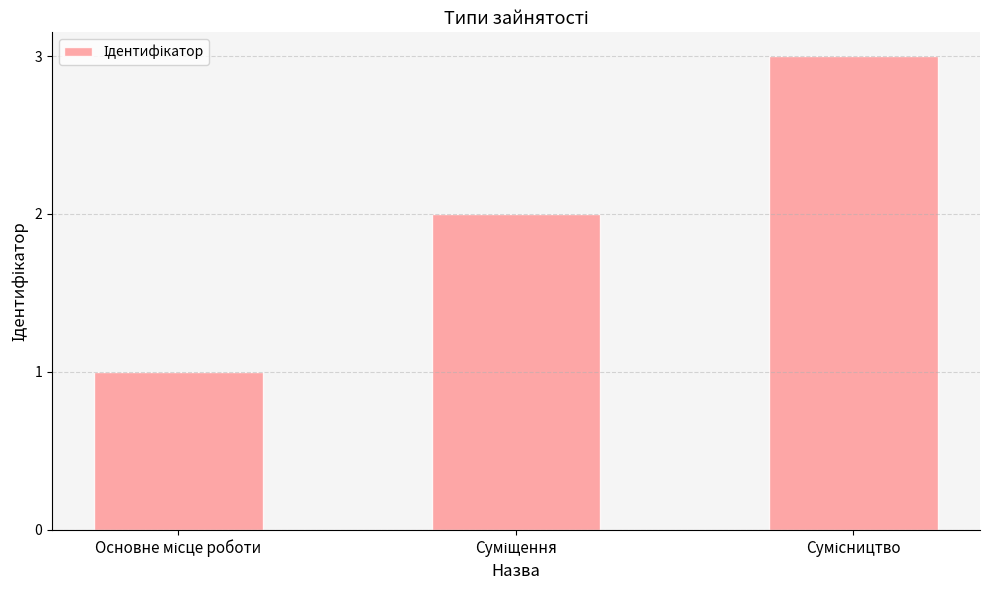

How many values are below 2?

1